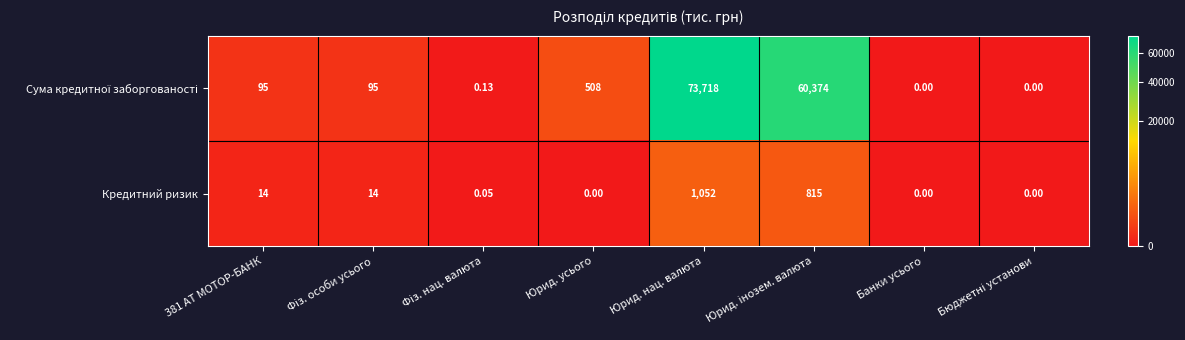

At which category is the sum across all series the highest?

Юрид. нац. валюта